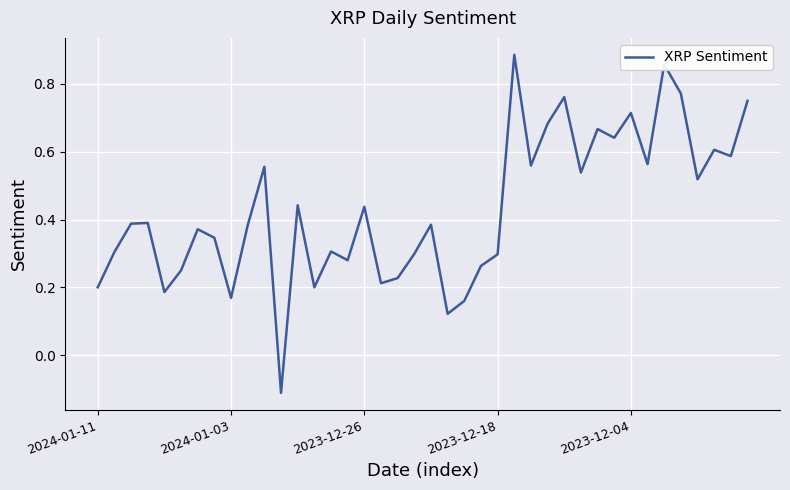

How many values are below 0?

1